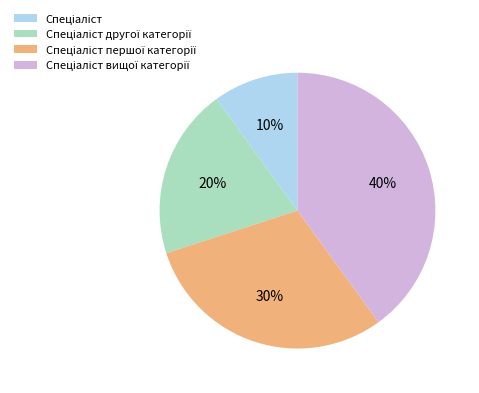

Is there a majority slice in this chart?

No